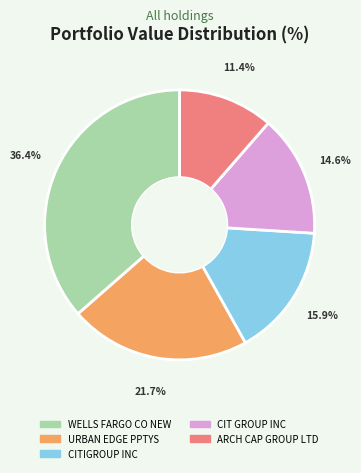

How many segments does this pie chart have?

5